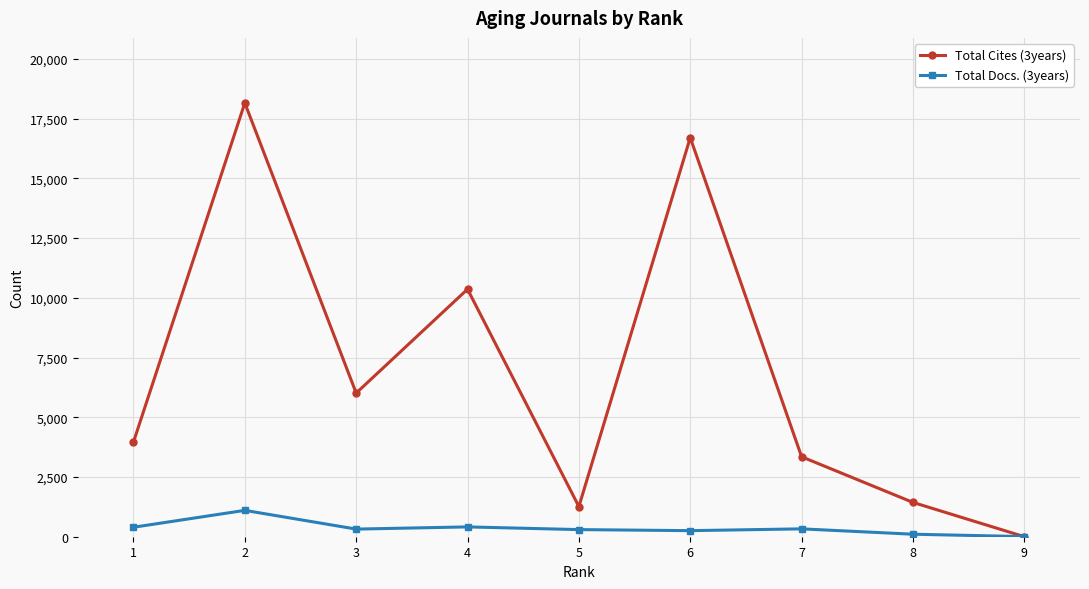

At 6, list the series in order from largest to smallest.

Total Cites (3years), Total Docs. (3years)